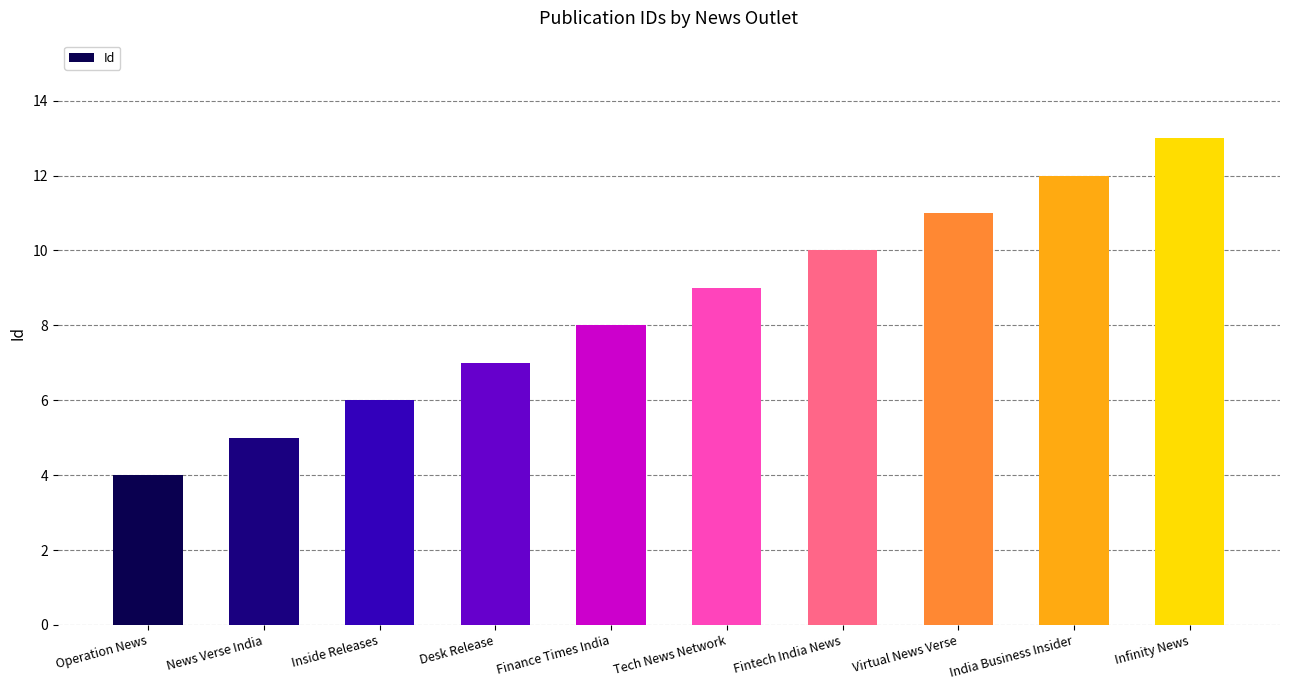

What is the change in value from Operation News to Inside Releases?

+2